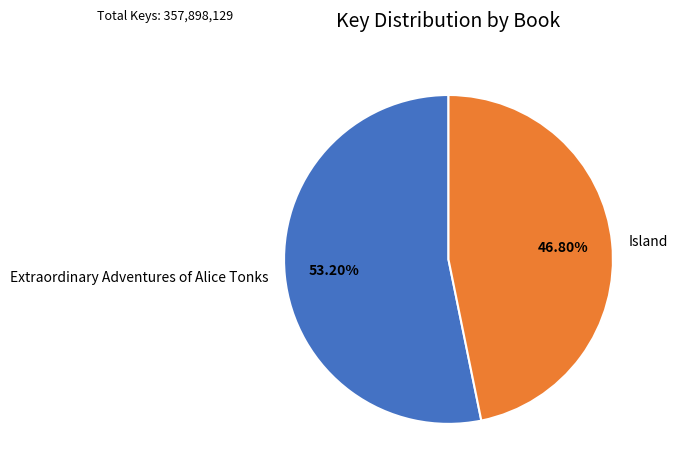

True or false: Island accounts for 53% of the total.

False